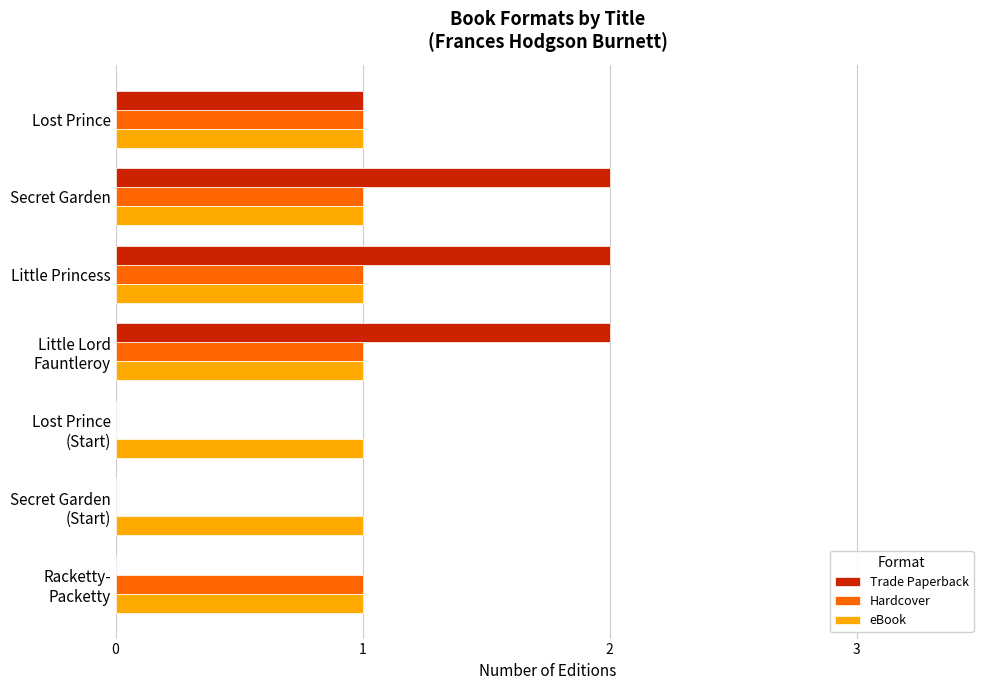

Is the value of eBook at Secret Garden greater than the value of Trade Paperback at Little Princess?

No